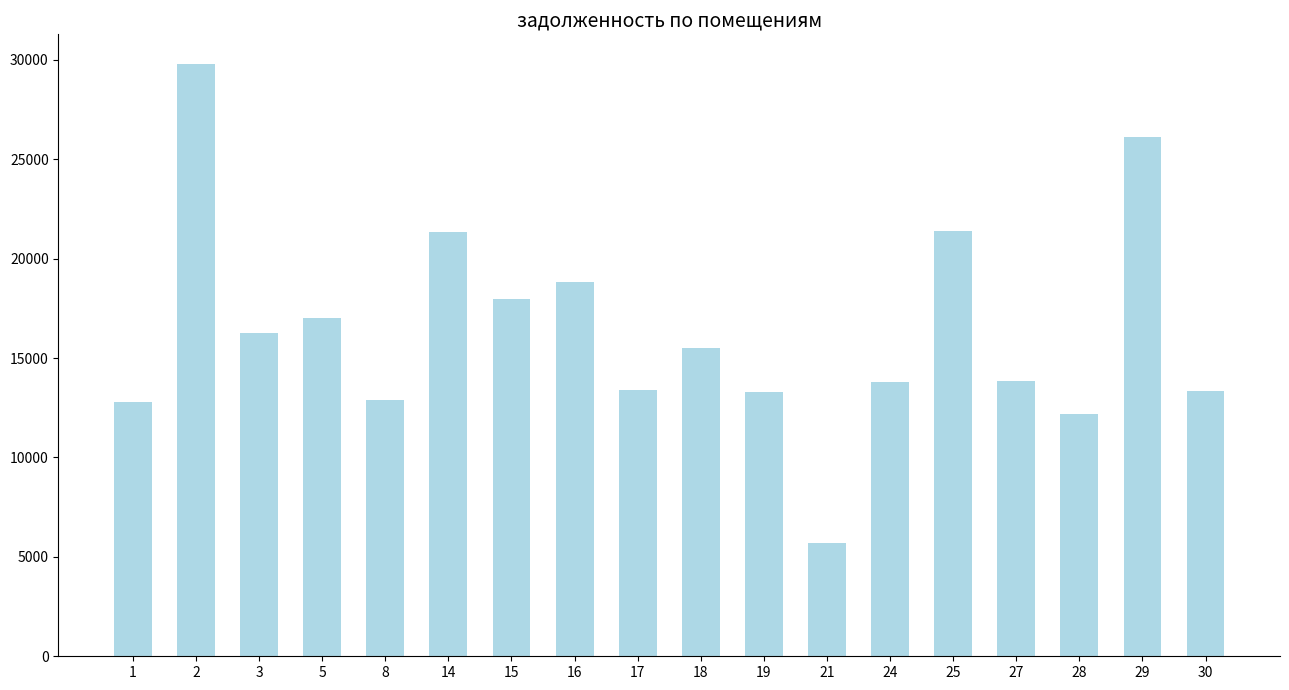

Read the value at 14.

21341.5